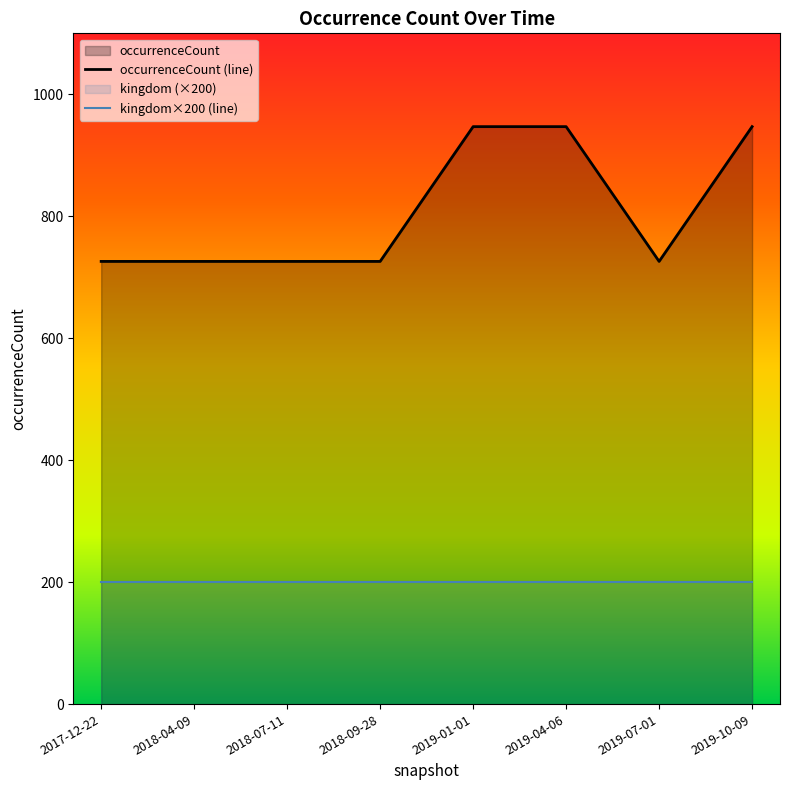

The occurrenceCount (line) series shows 726 at 2019-07-01. True or false?

True